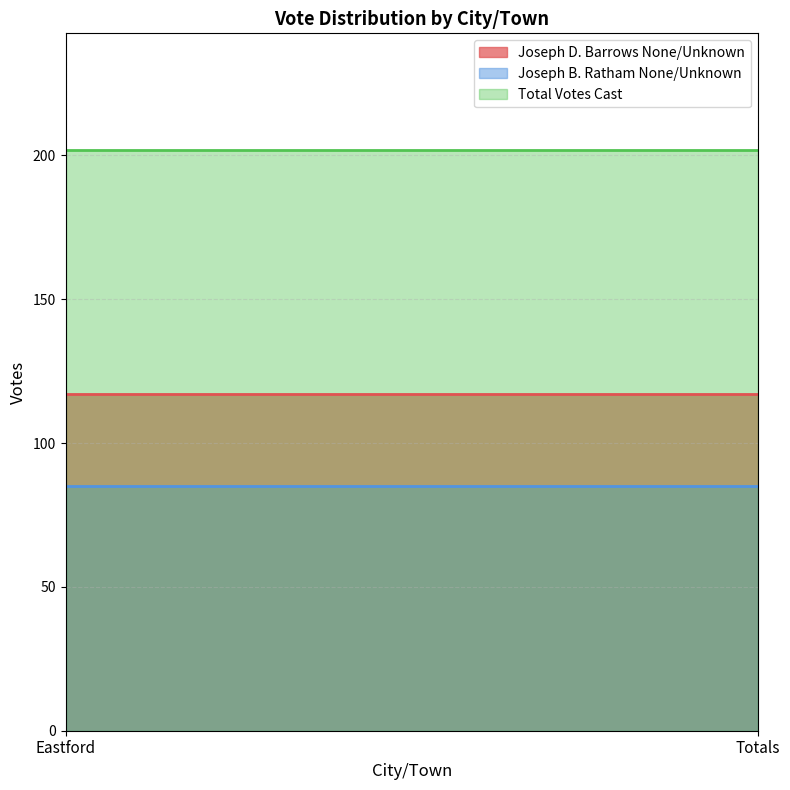

List the series in order of their overall mean, highest first.

Total Votes Cast, Joseph D. Barrows None/Unknown, Joseph B. Ratham None/Unknown